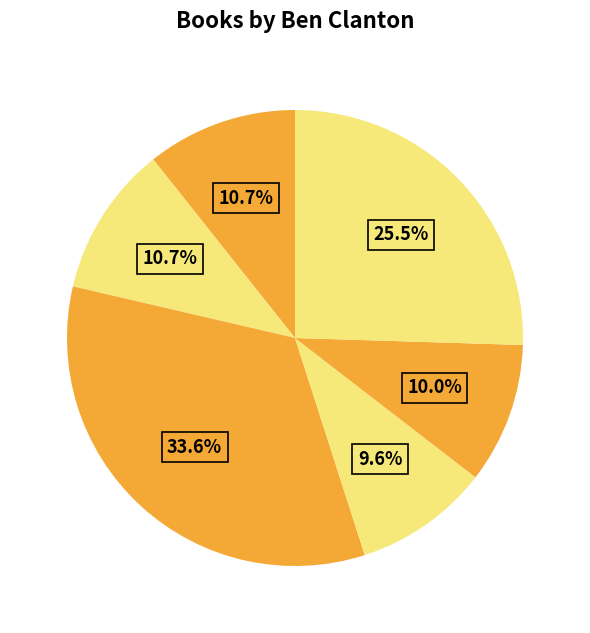

Count the number of slices in the pie.

6